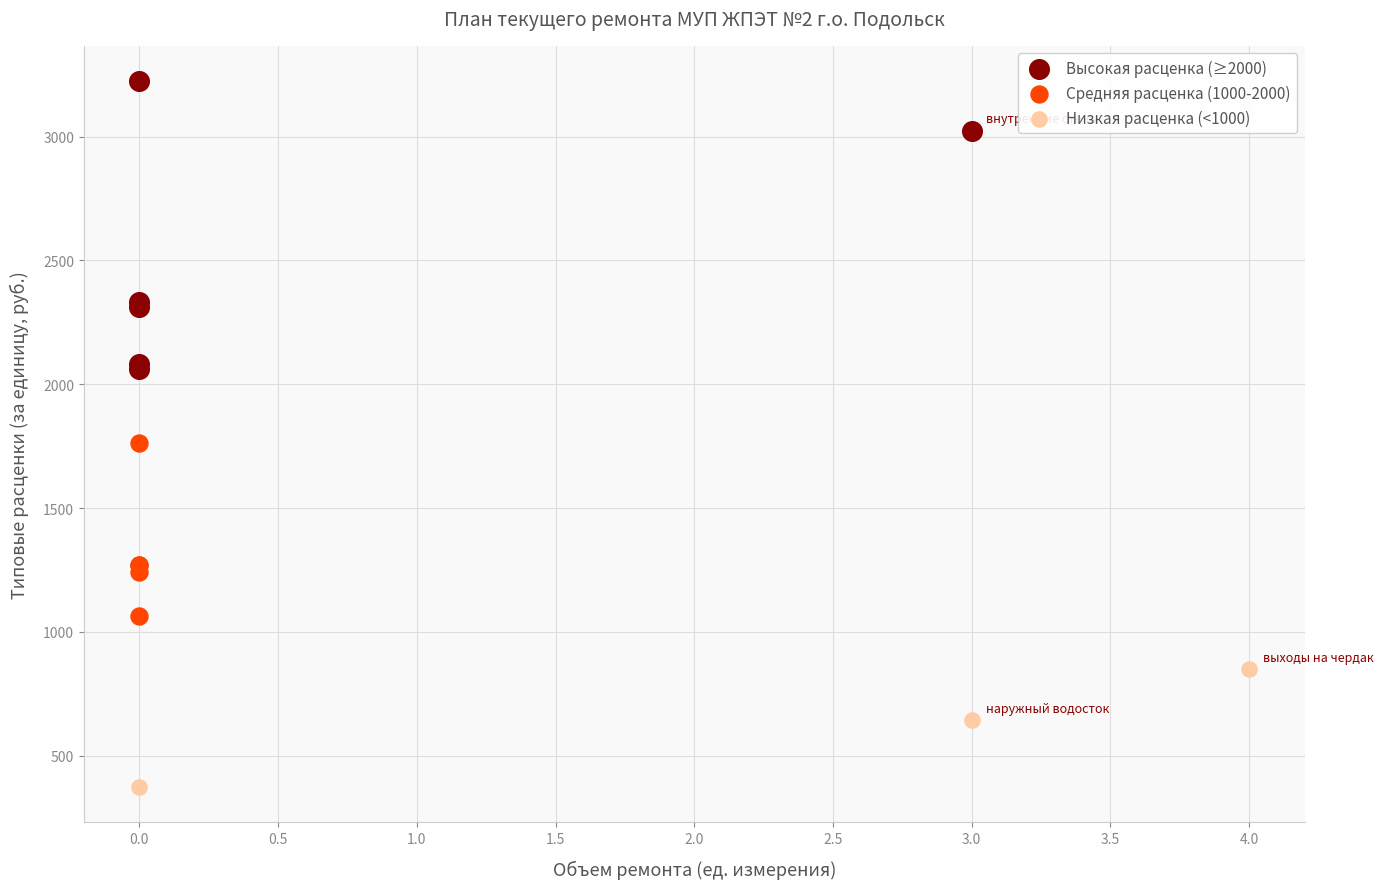

Which series contains the highest Y value?

Высокая расценка (≥2000)